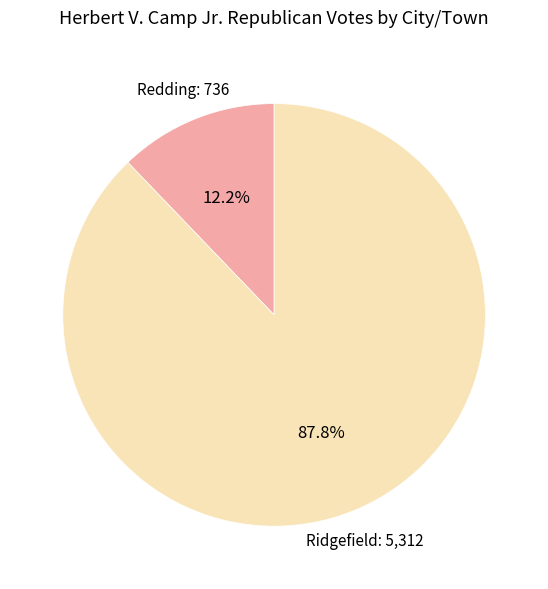

Which category has the smallest portion of the pie?

Redding